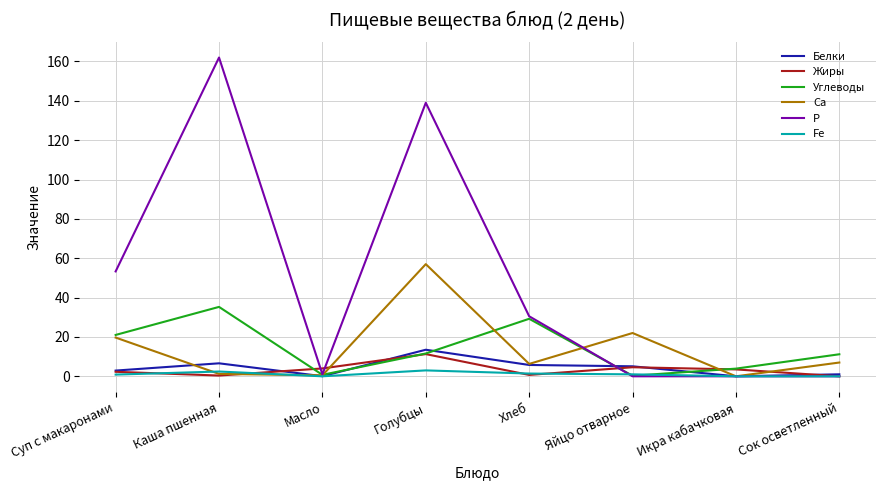

Which series has the largest range (max minus min)?

Р